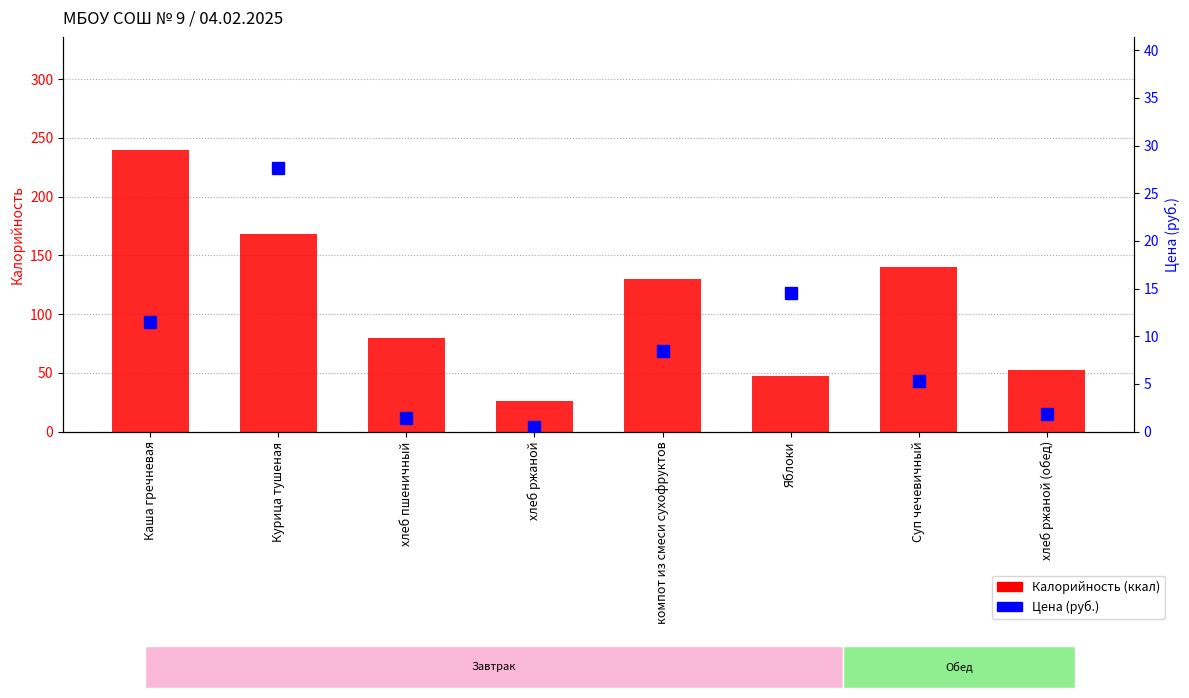

Count the number of categories in the chart.

8